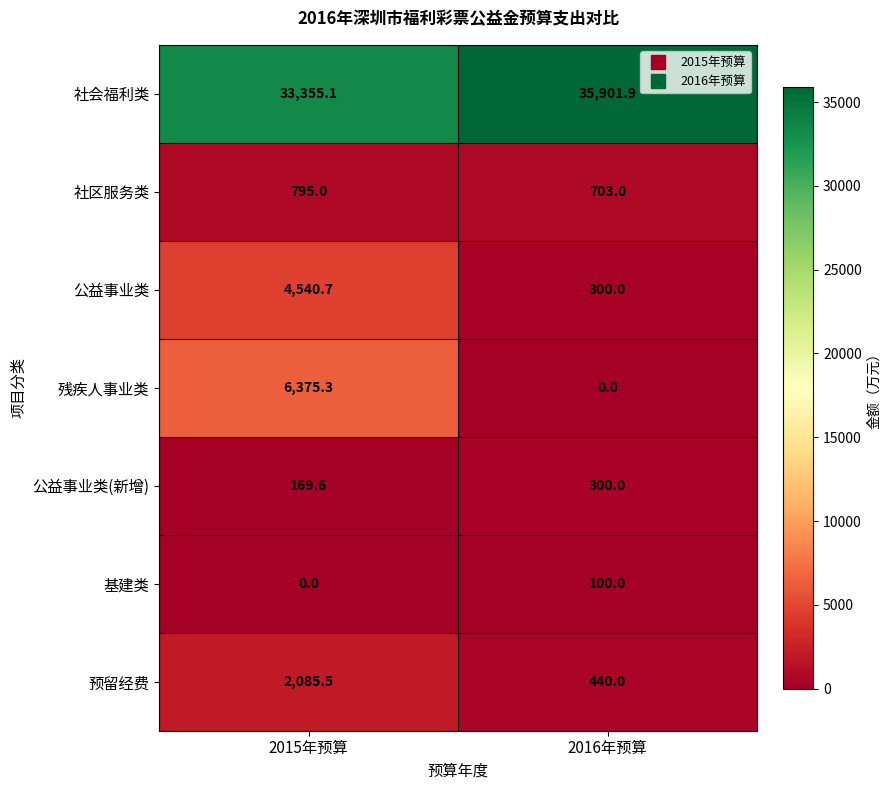

At which category is the sum across all series the highest?

2015年预算